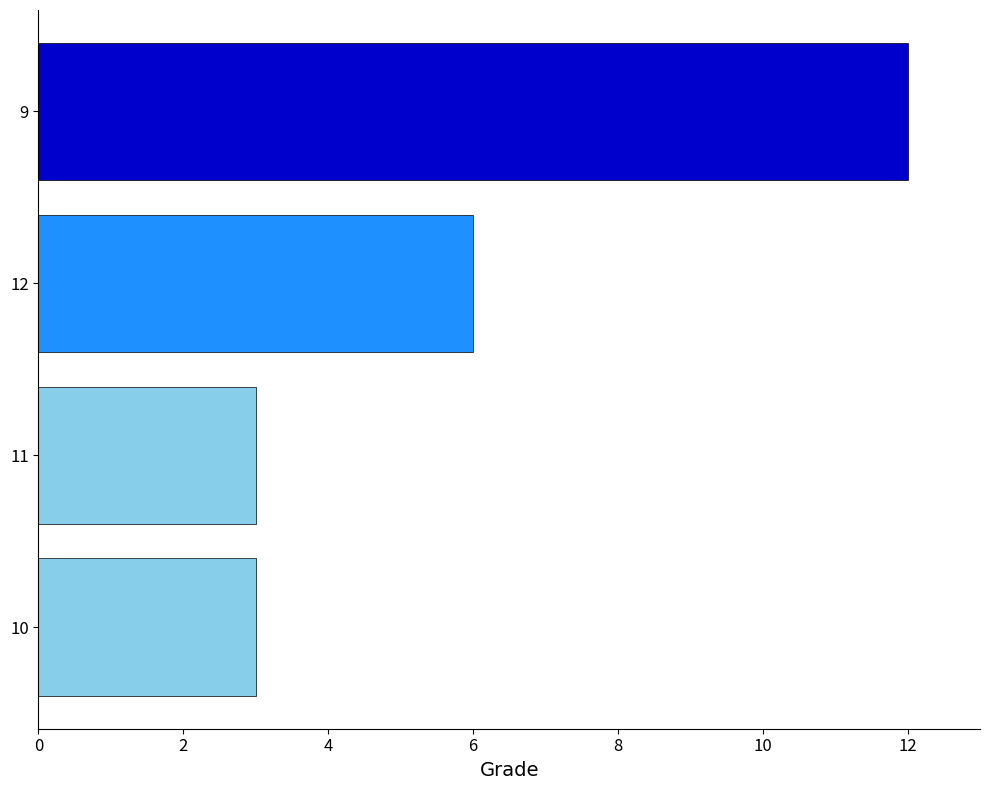

Is it true that the value at 10 is 3?

True